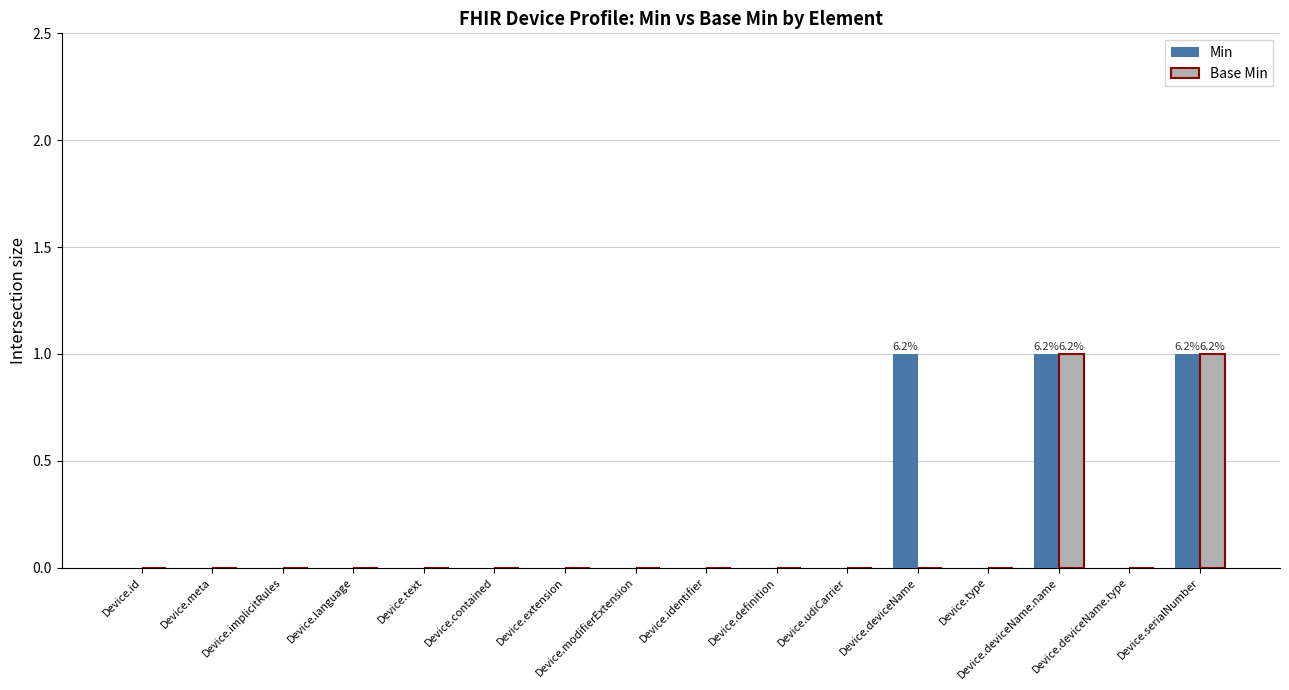

True or false: Min has a value of 1 at Device.deviceName.name.

True